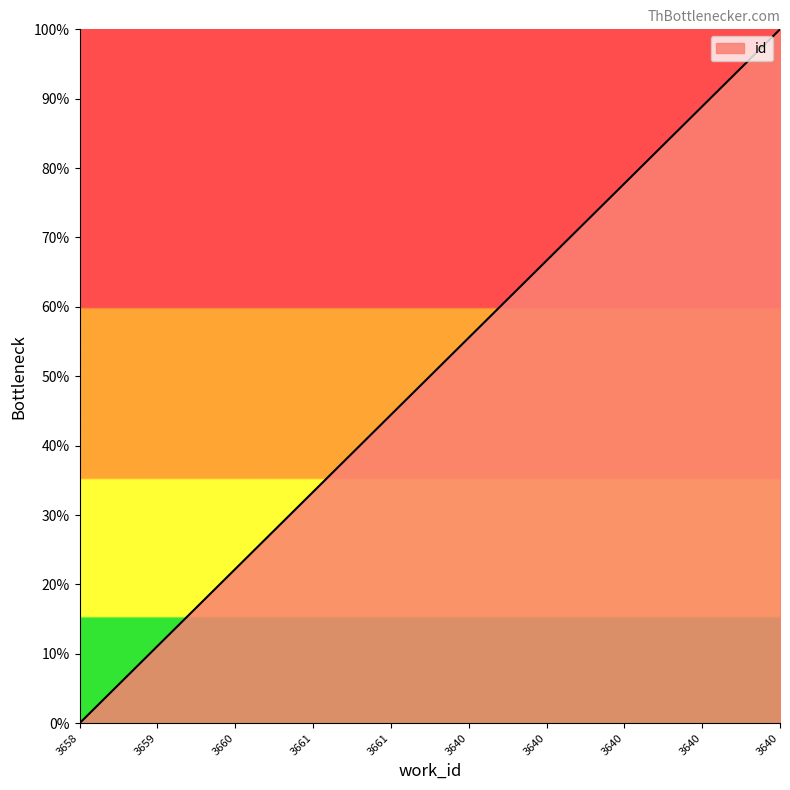

What value does the data have at 3661?

44.4